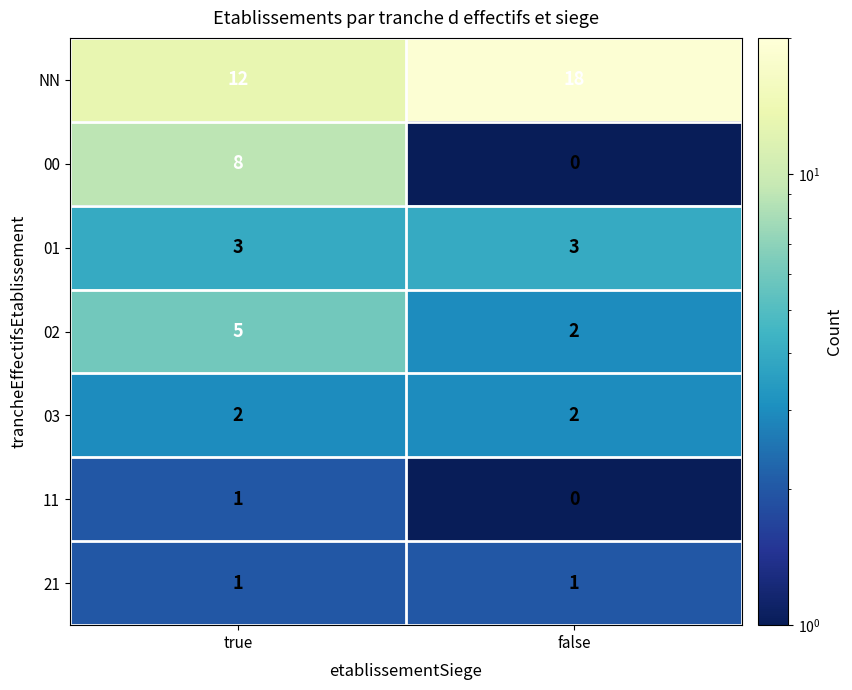

Which series has the largest range (max minus min)?

00